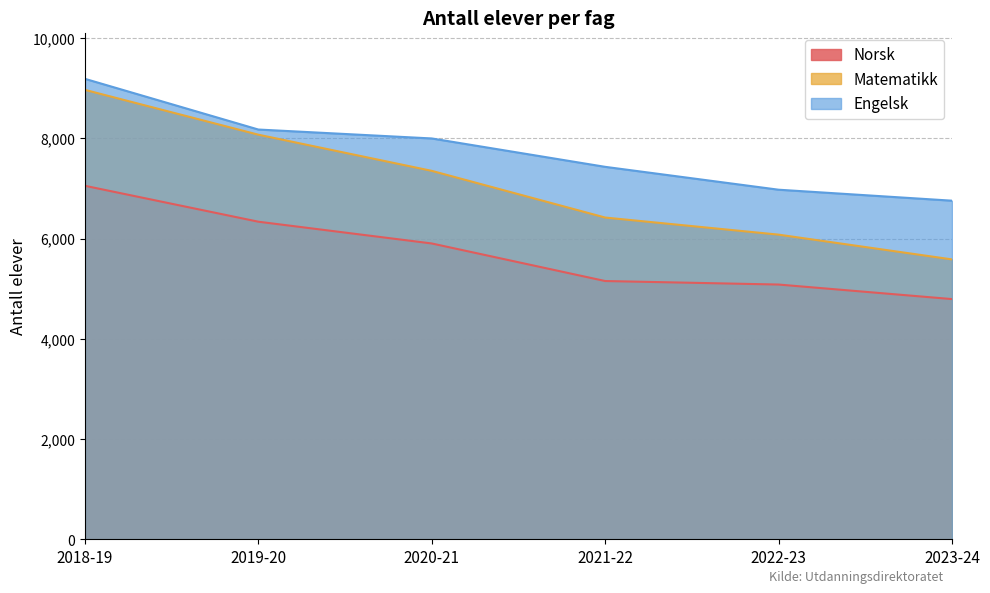

Which series changed the most between 2018-19 and 2020-21?

Matematikk